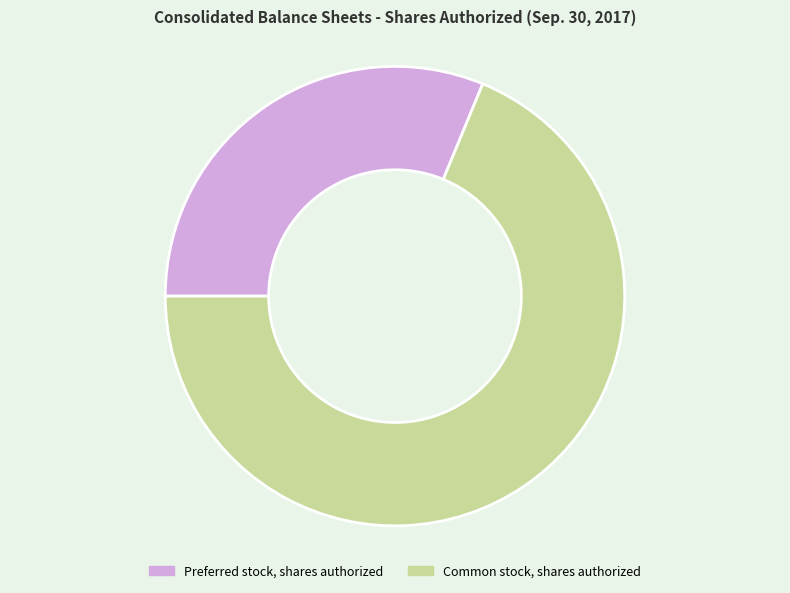

Is it true that Common stock, shares authorized is 82% of the pie?

False